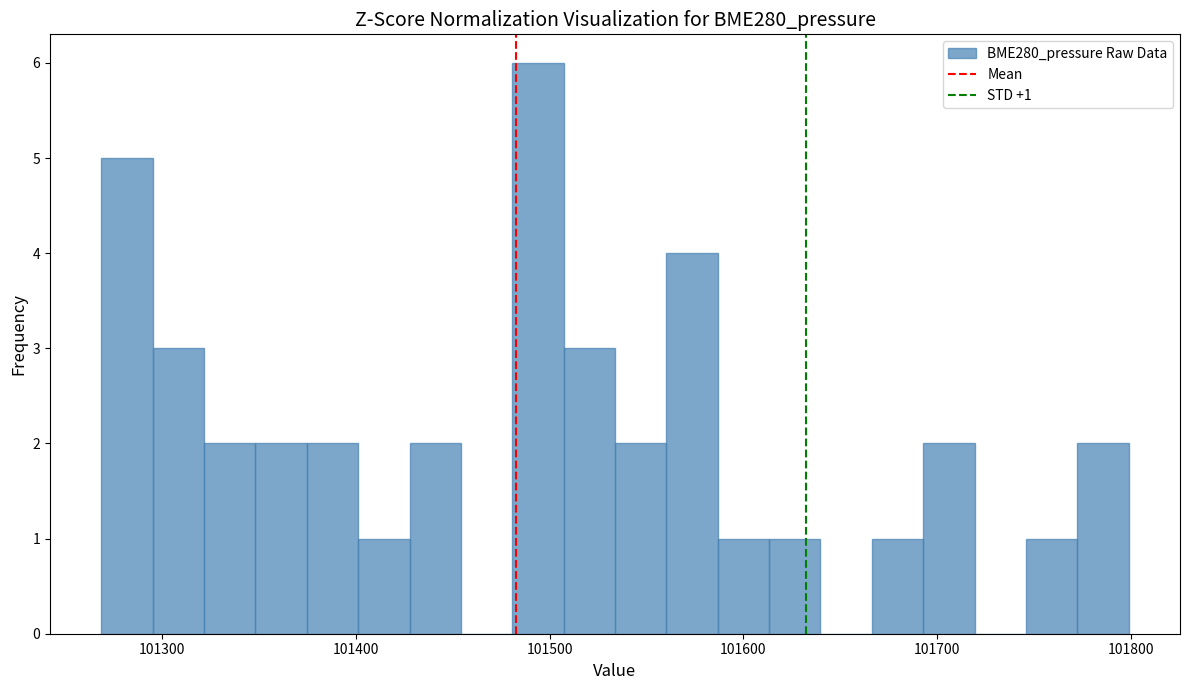

Around what value on the x-axis is the tallest bar? Give the approximate position of its centre, as read against the axis.

101490